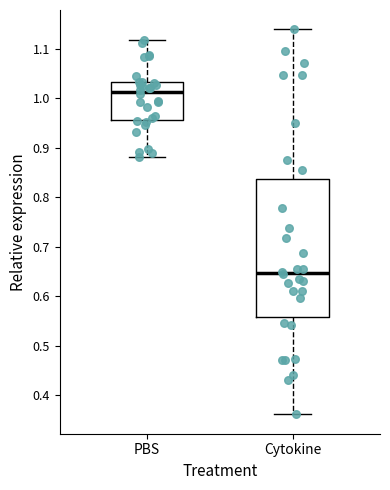

Which box's median line is the lowest?

Cytokine